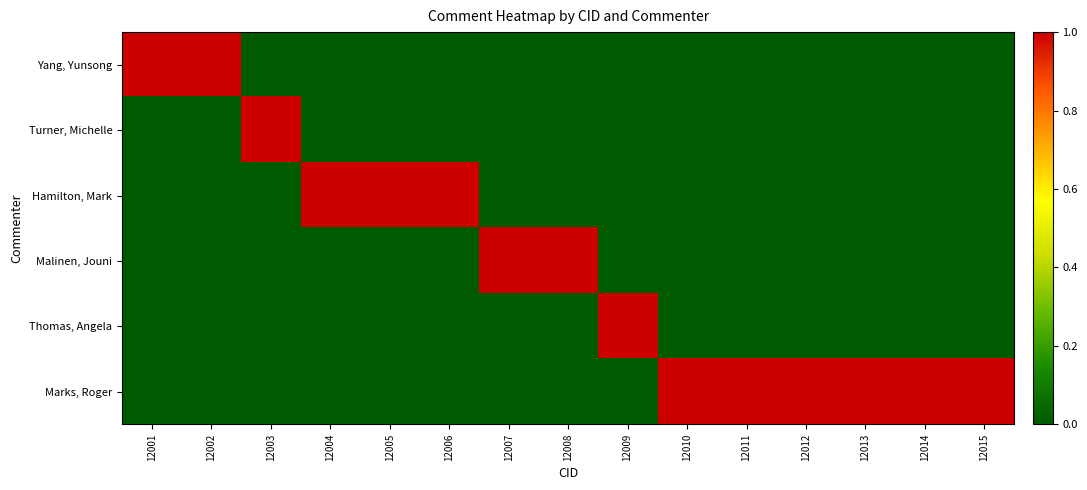

How many categories are shown in the chart?

15